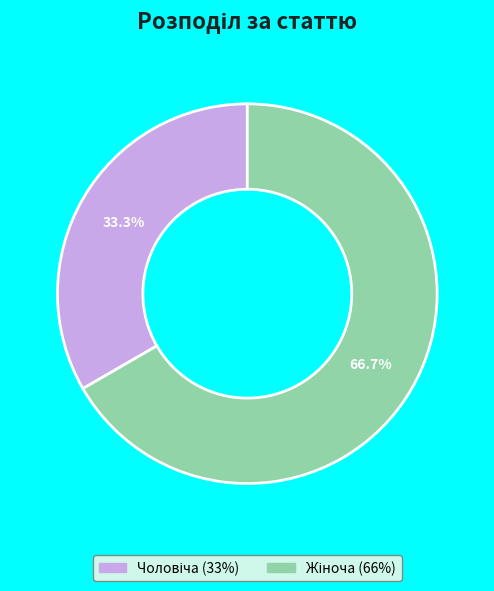

Does any single category account for the majority?

Yes